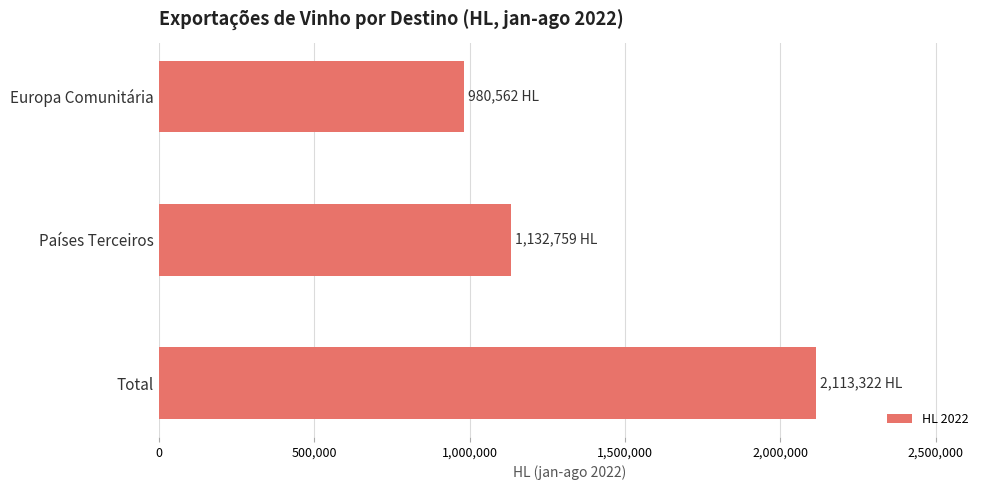

What is the average value?

1408881.1